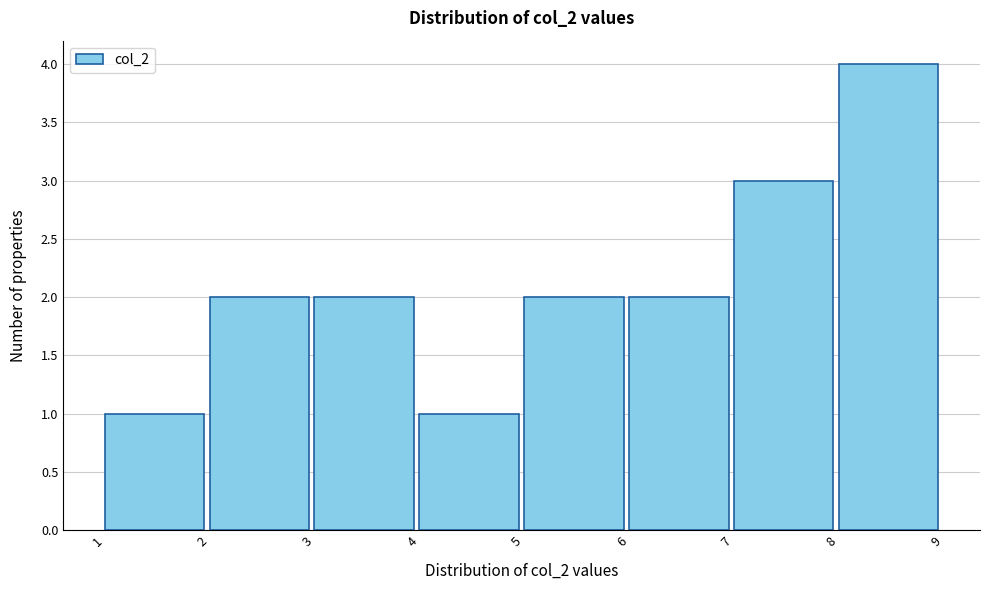

Reading left to right, transcribe this chart: for each bar, give the range it covers on the x-axis and its height. The values are not printed on the chart, so give them approximately, as read against the axis.

1 to 2: 1
2 to 3: 2
3 to 4: 2
4 to 5: 1
5 to 6: 2
6 to 7: 2
7 to 8: 3
8 to 9: 4